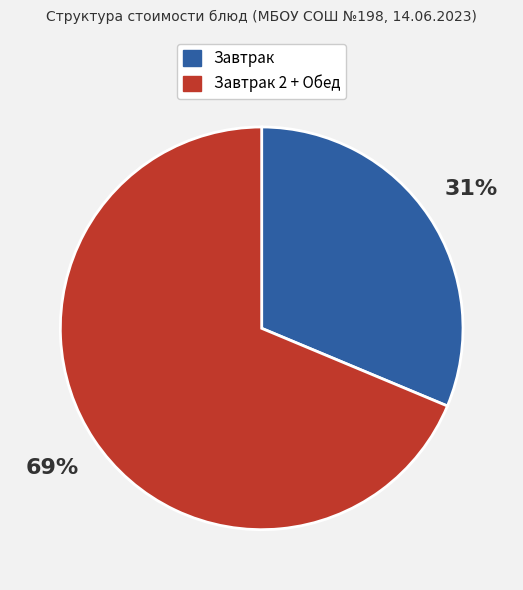

Is there a majority slice in this chart?

Yes